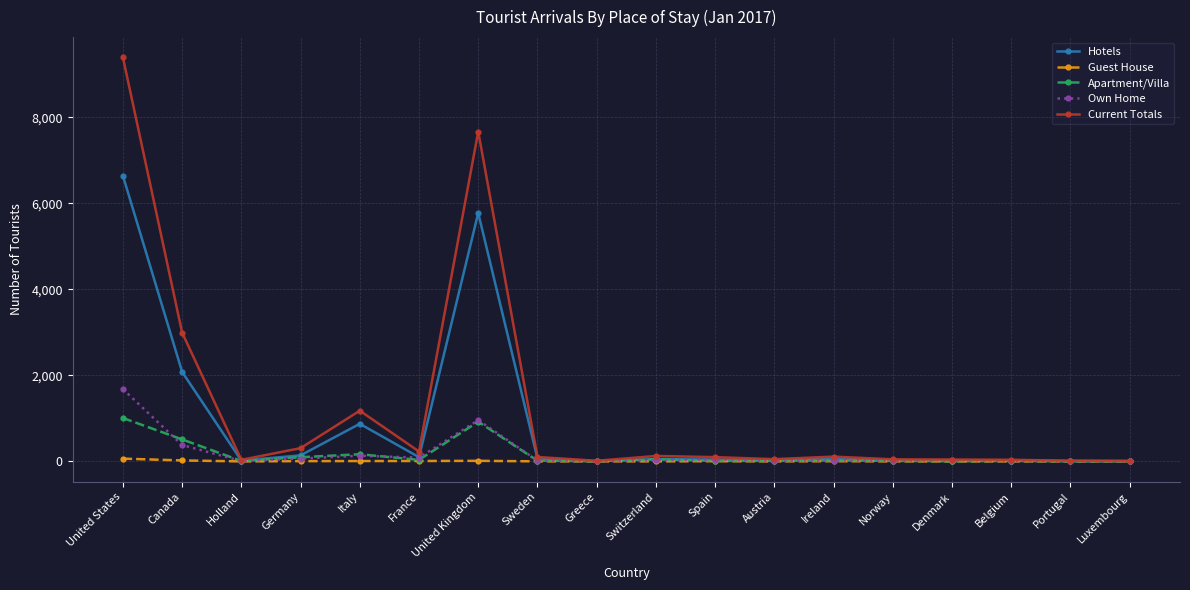

List the series in order of their peak value, lowest first.

Guest House, Apartment/Villa, Own Home, Hotels, Current Totals